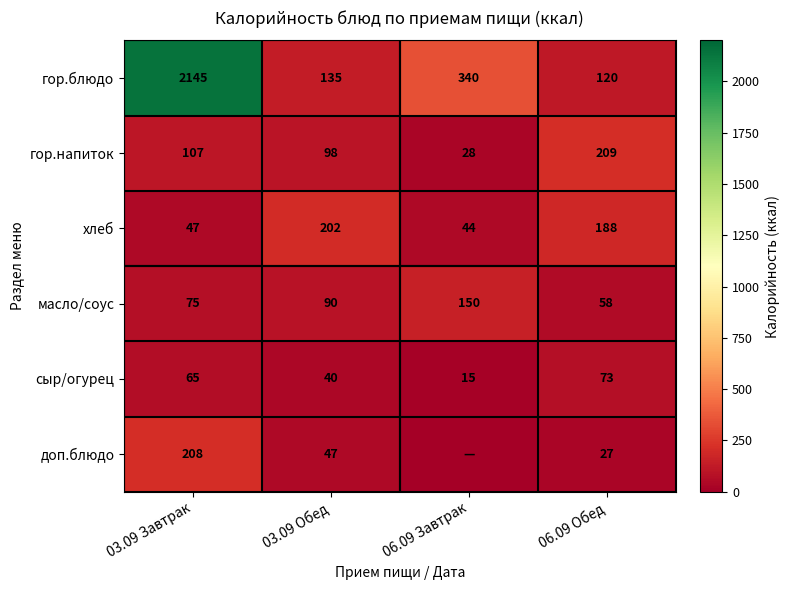

What is the sum of the сыр/огурец values at 03.09 Обед and 03.09 Завтрак?

105